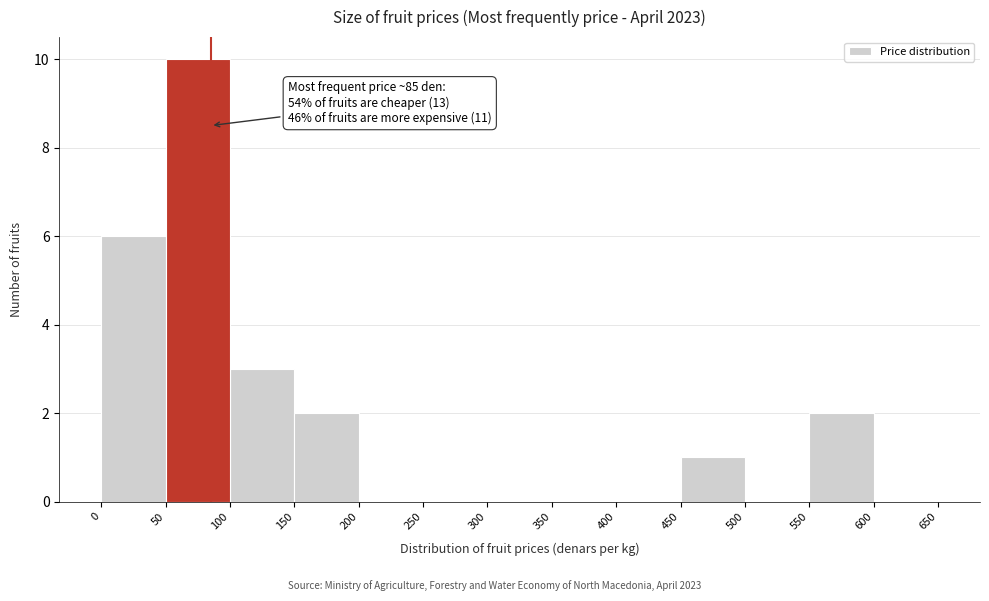

Over which range of the x-axis is the bar tallest?

50 to 100